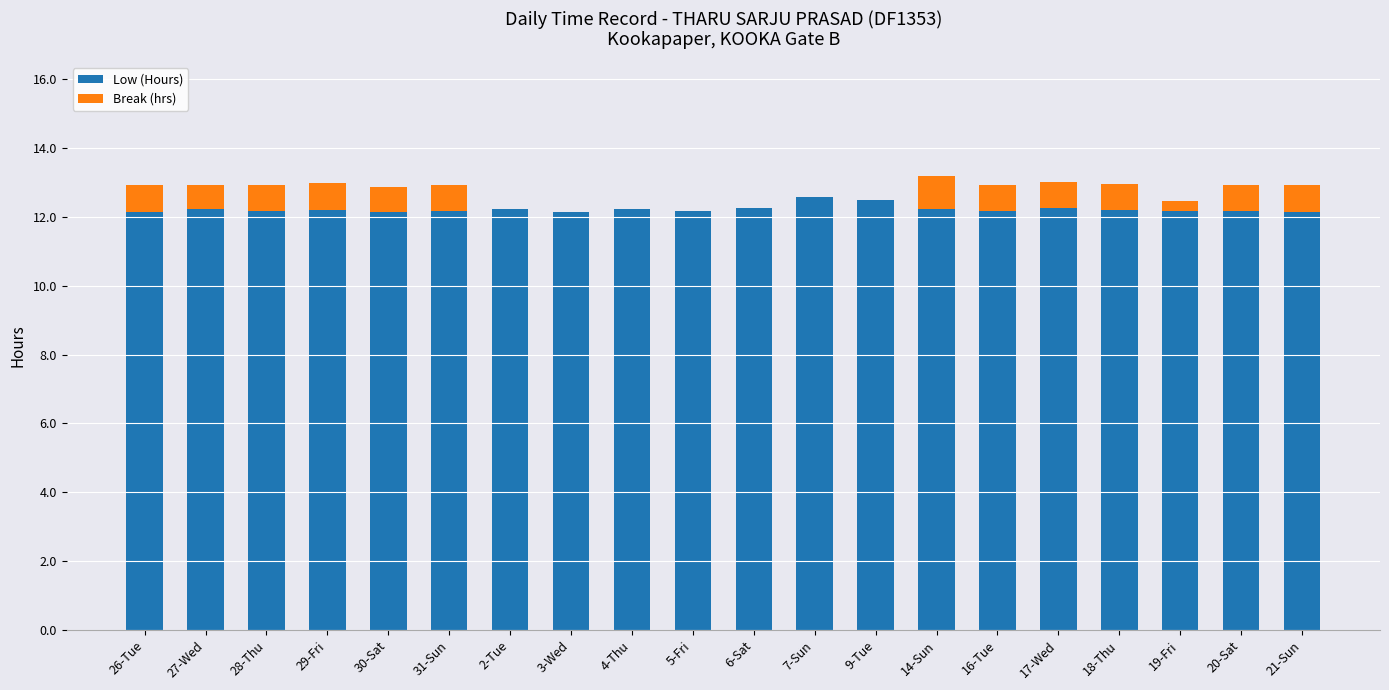

True or false: Low (Hours) has a value of 12.2 at 29-Fri.

True